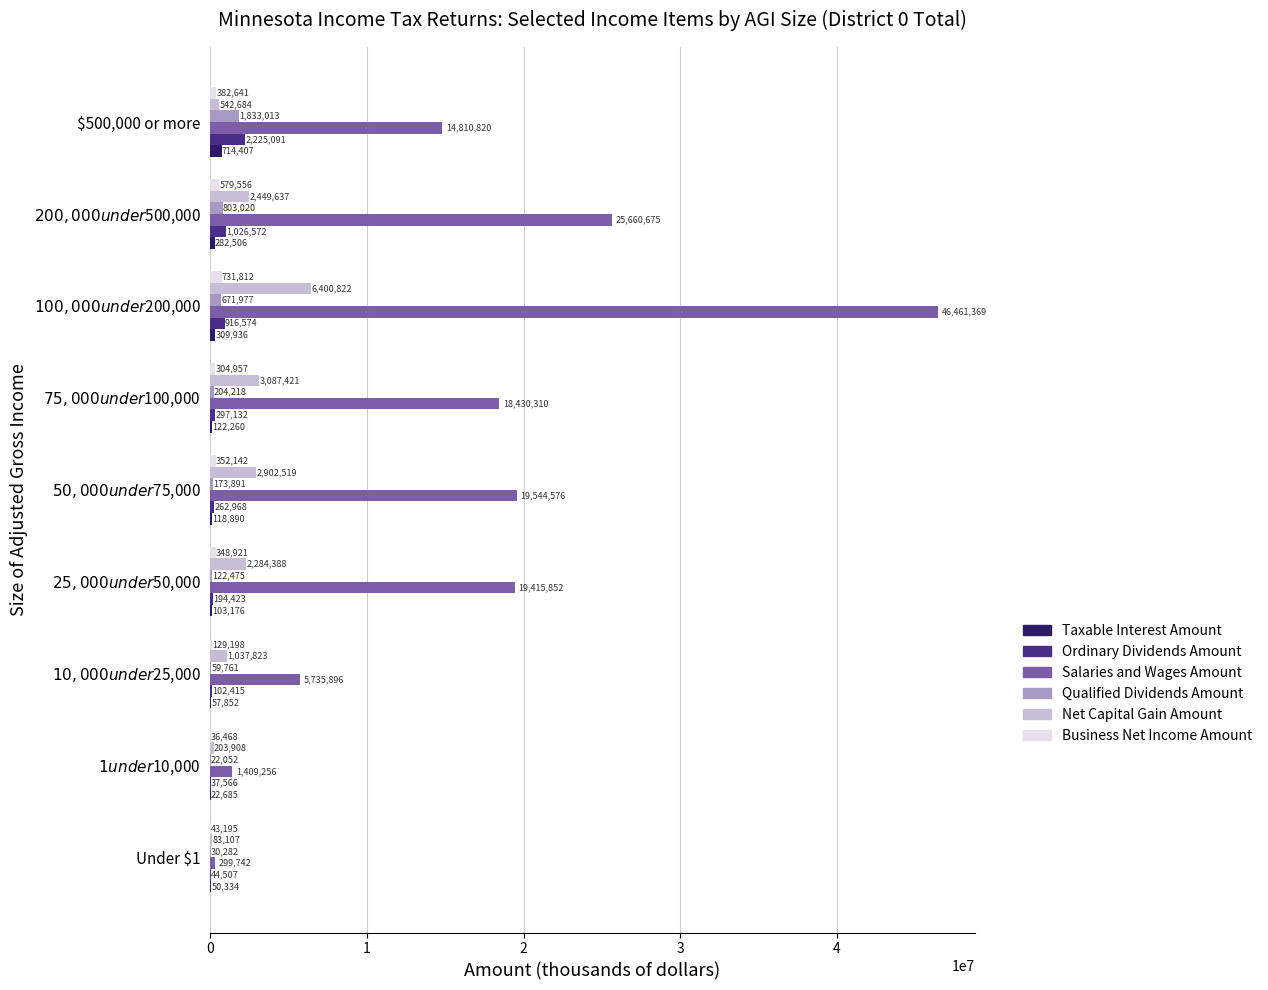

What is the sum of all Salaries and Wages Amount values?

151768496